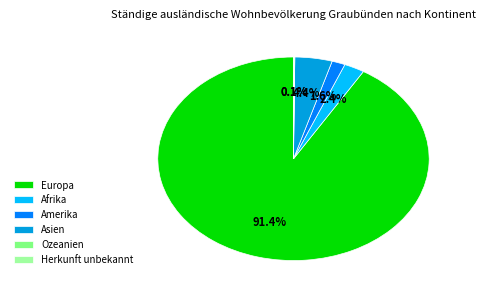

What is the largest slice in the pie chart?

Europa